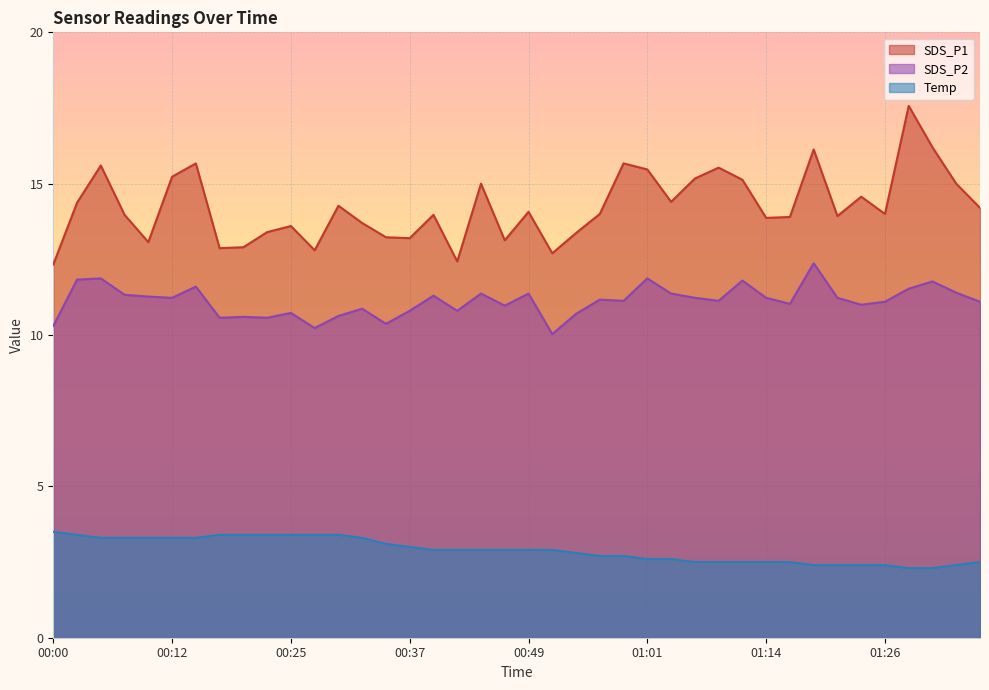

The SDS_P1 series shows 12.3 at 00:00. True or false?

True